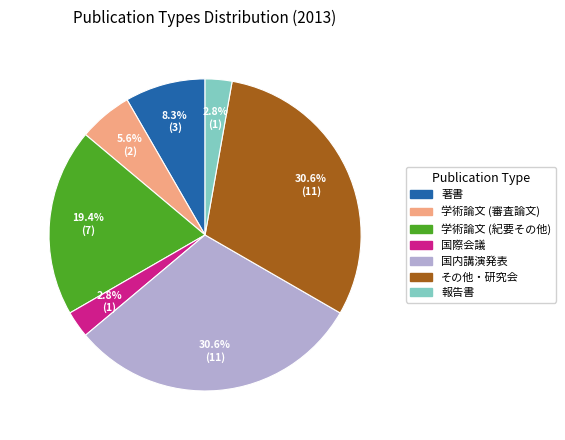

To the nearest percent, what percentage of the pie is 国際会議?

3%